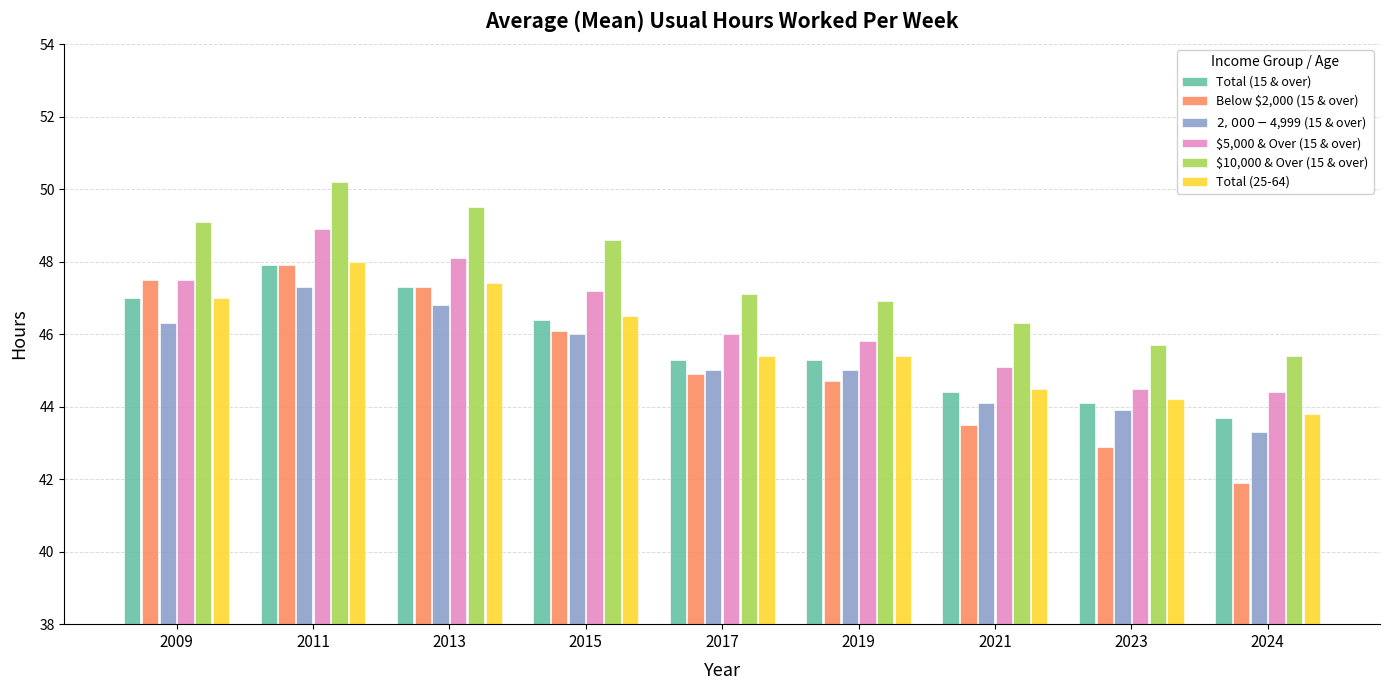

How many groups of bars are there?

9